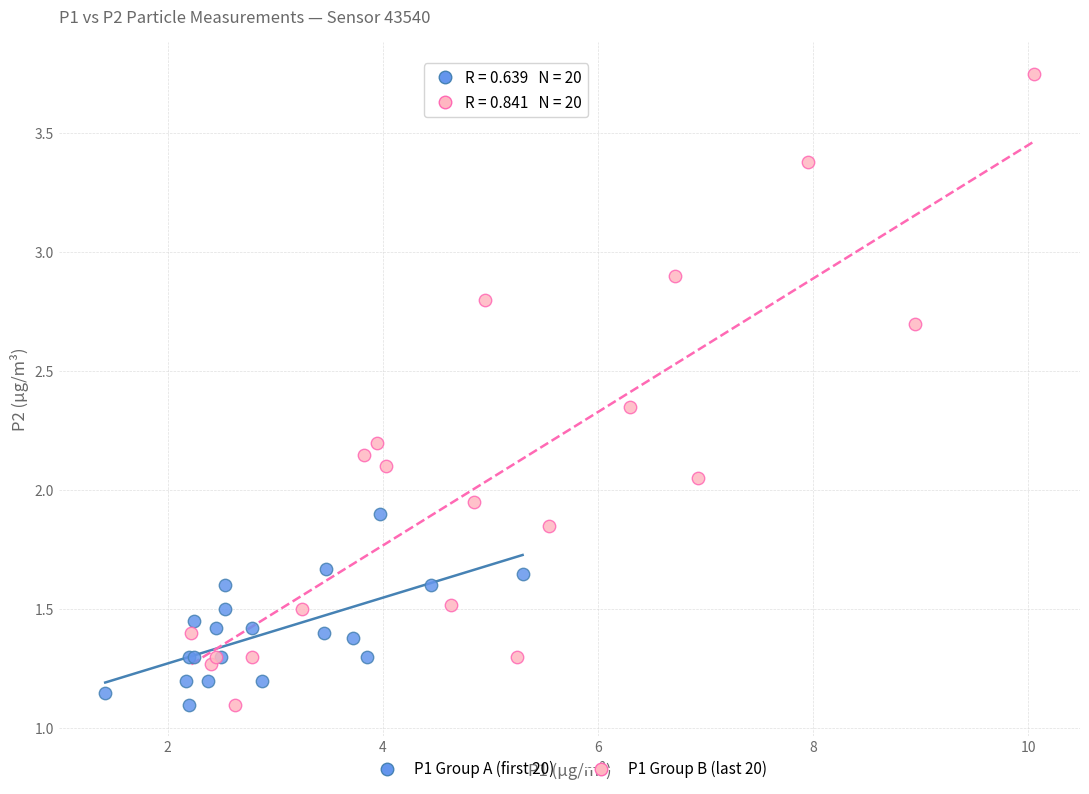

Which series contains the highest Y value?

P1 Group B (last 20)